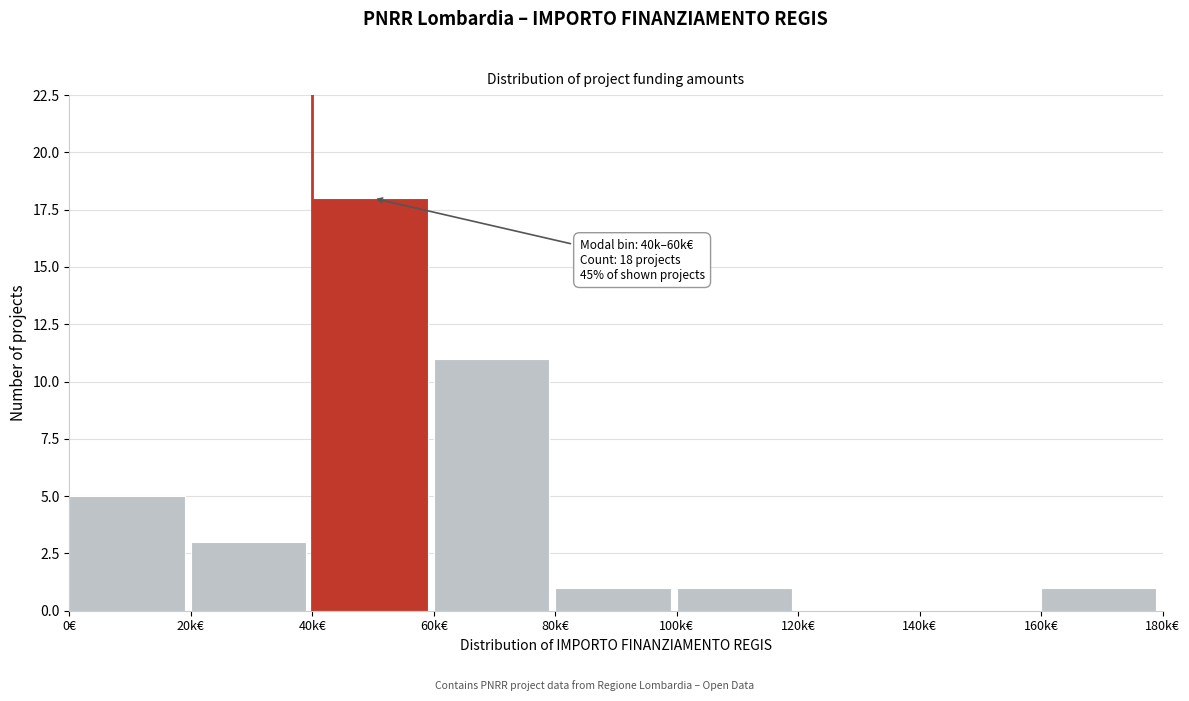

Reading left to right, extract all data points from this chart.

0€=5	20k€=3	40k€=18	60k€=11	80k€=1	100k€=1	120k€=0	140k€=0	160k€=1